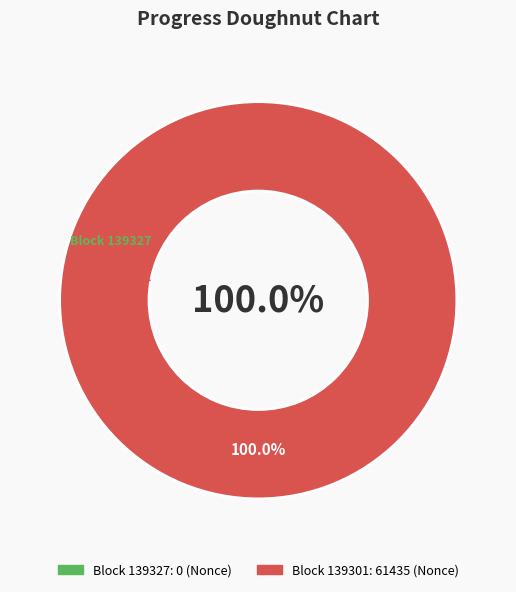

Is there a majority slice in this chart?

Yes